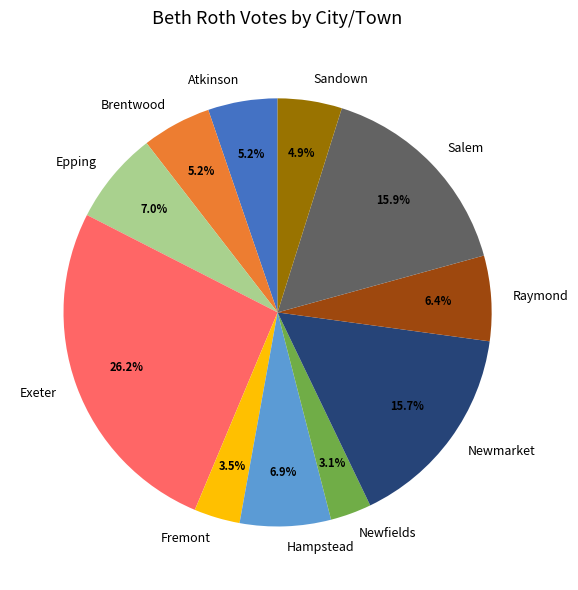

Count the number of slices in the pie.

11